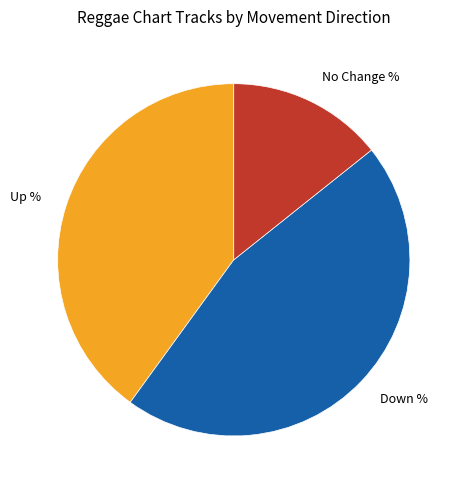

Approximately how many times larger is the value at Down % compared to No Change %?

3.2